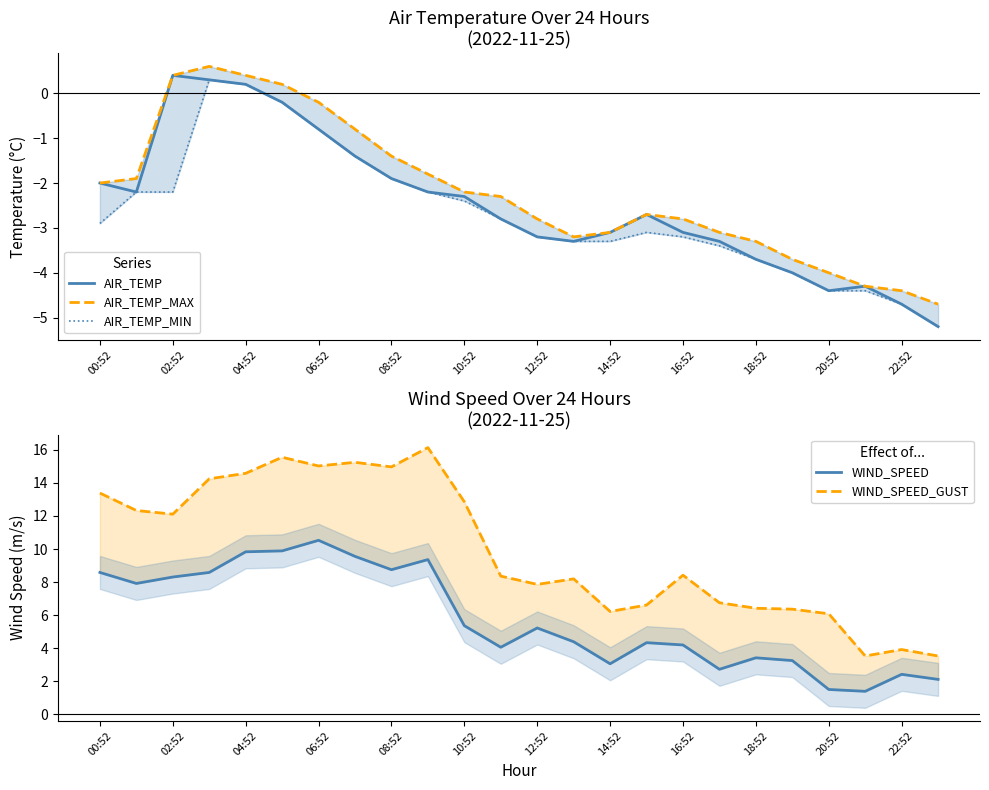

How many values in the AIR_TEMP series are below -2?

16